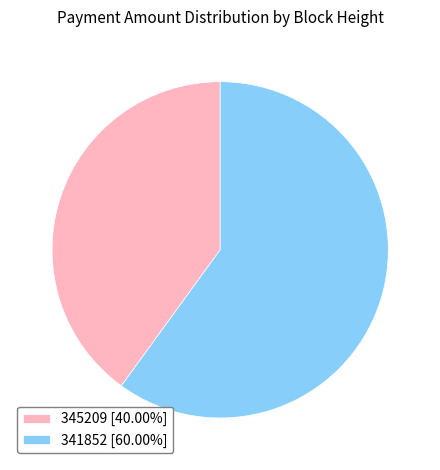

Does 345209 represent more than half of the total?

No